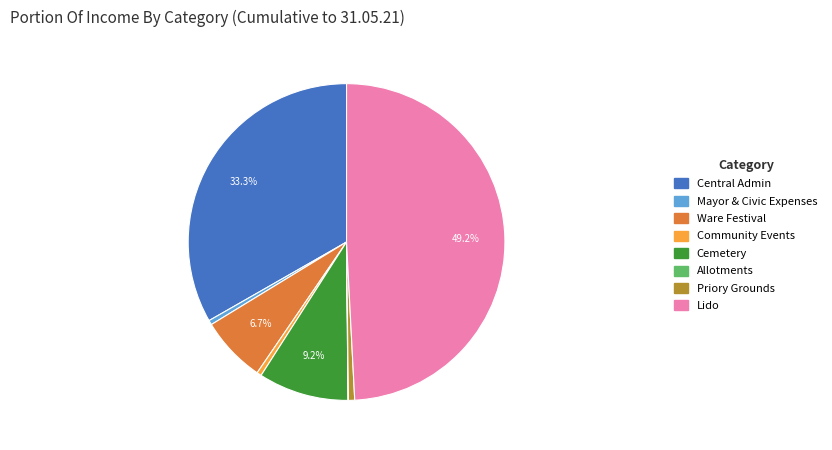

Which slice is the largest?

Lido